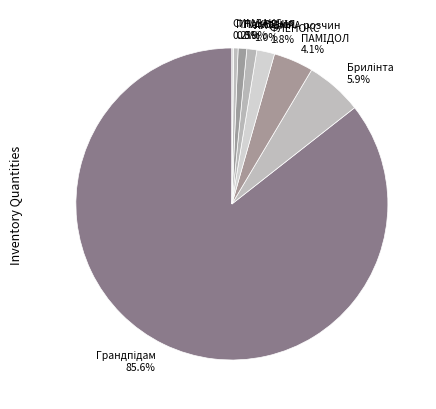

Does any single category account for the majority?

Yes